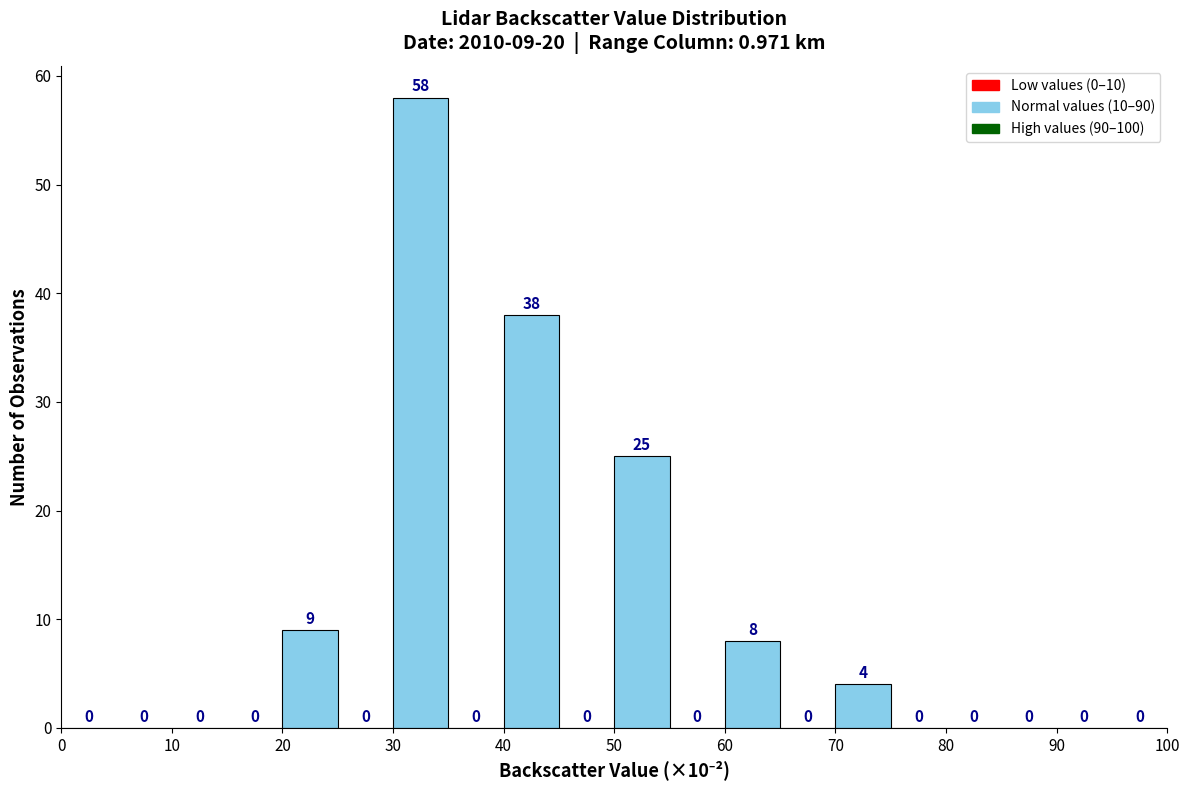

Which range on the x-axis has the tallest bar?

30 to 35